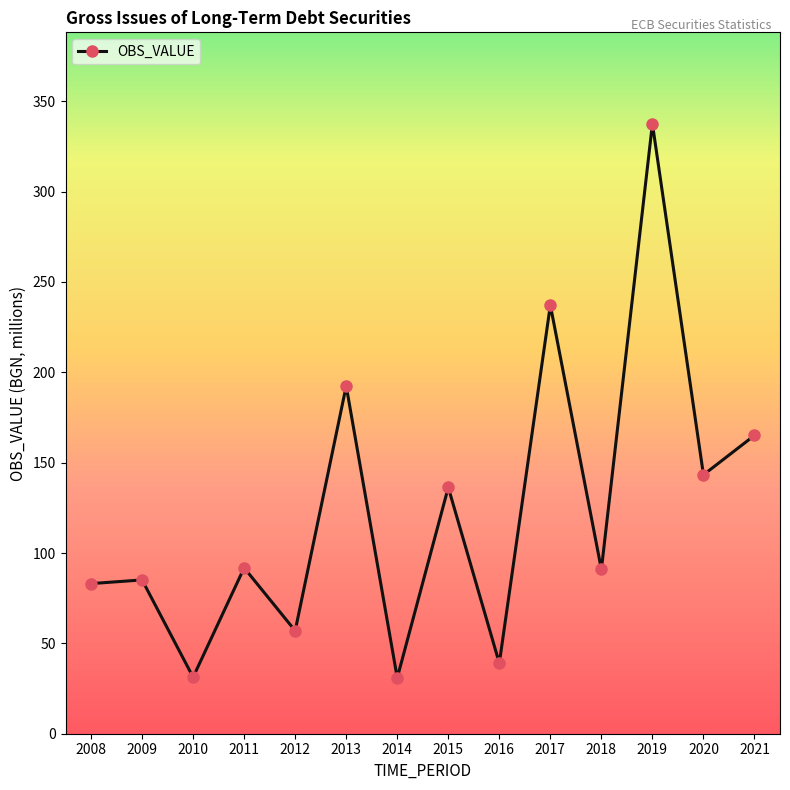

What is the greatest value displayed?

337.5